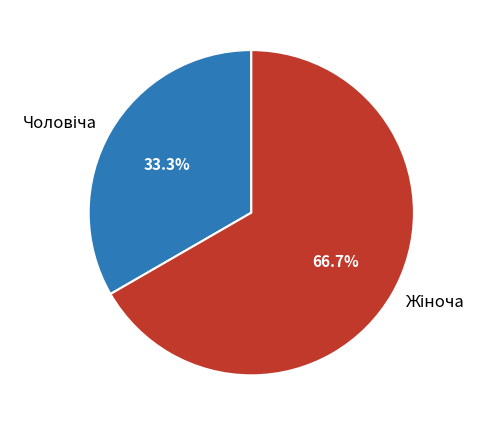

The Жіноча slice represents 67% of the pie. True or false?

True